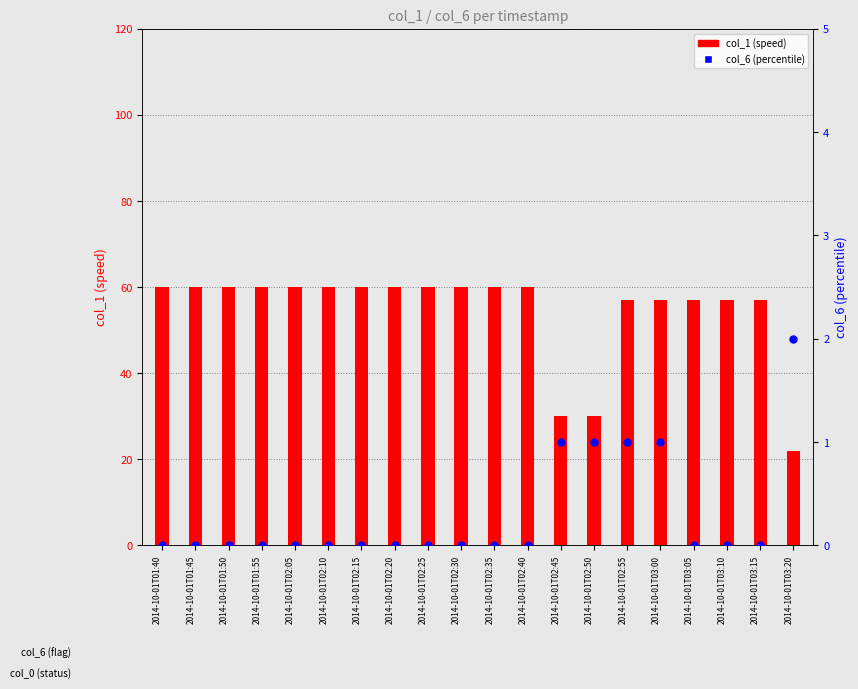

Which series has the largest total across all categories?

col_1 (speed)